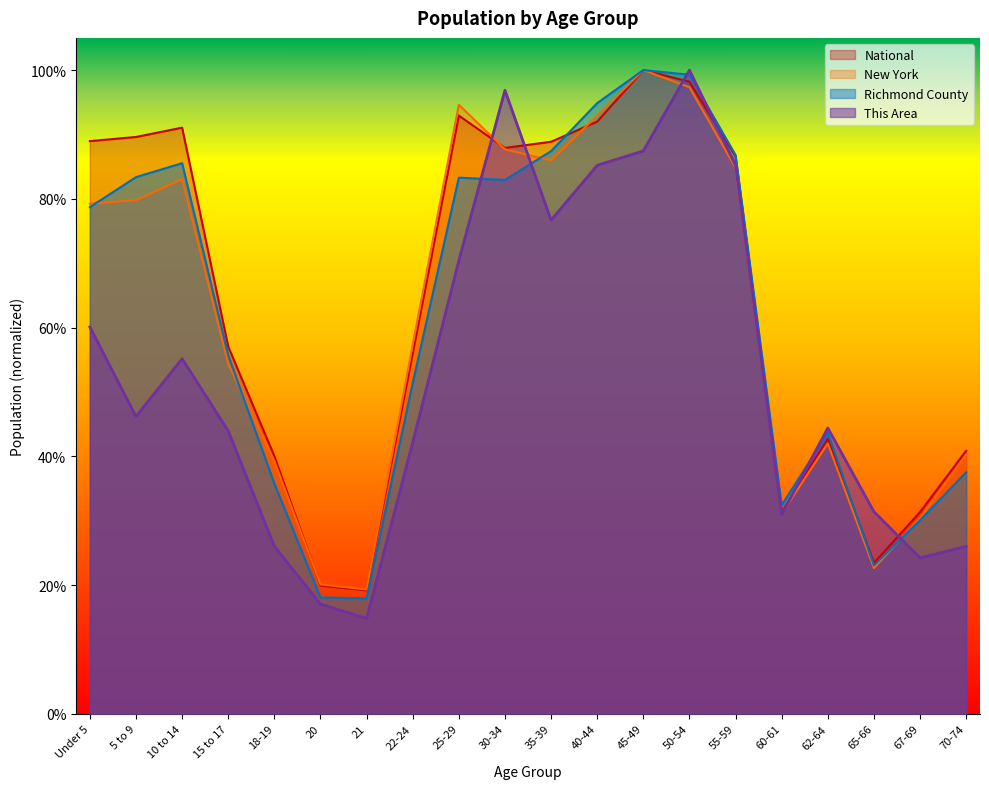

Where do New York and This Area first cross each other?

25-29 and 30-34